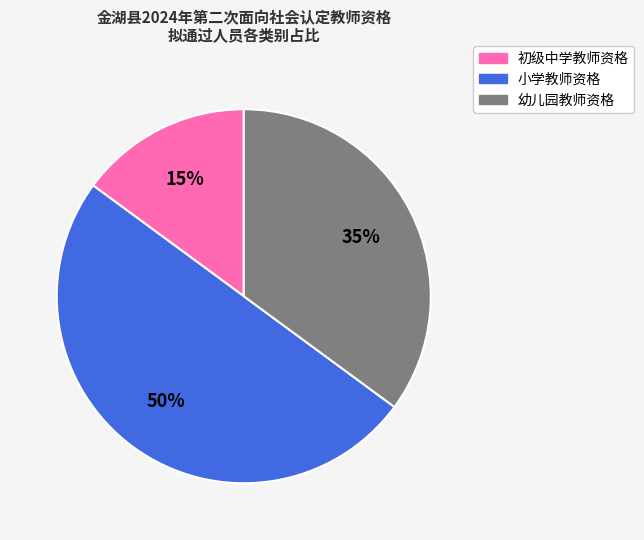

Does 初级中学教师资格 account for over 50% of the chart?

No